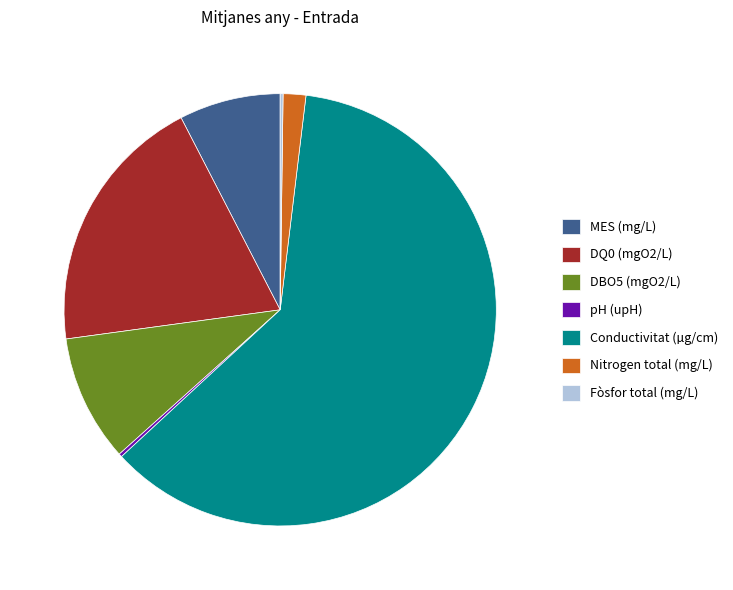

Is there any slice that represents more than half of the pie?

Yes